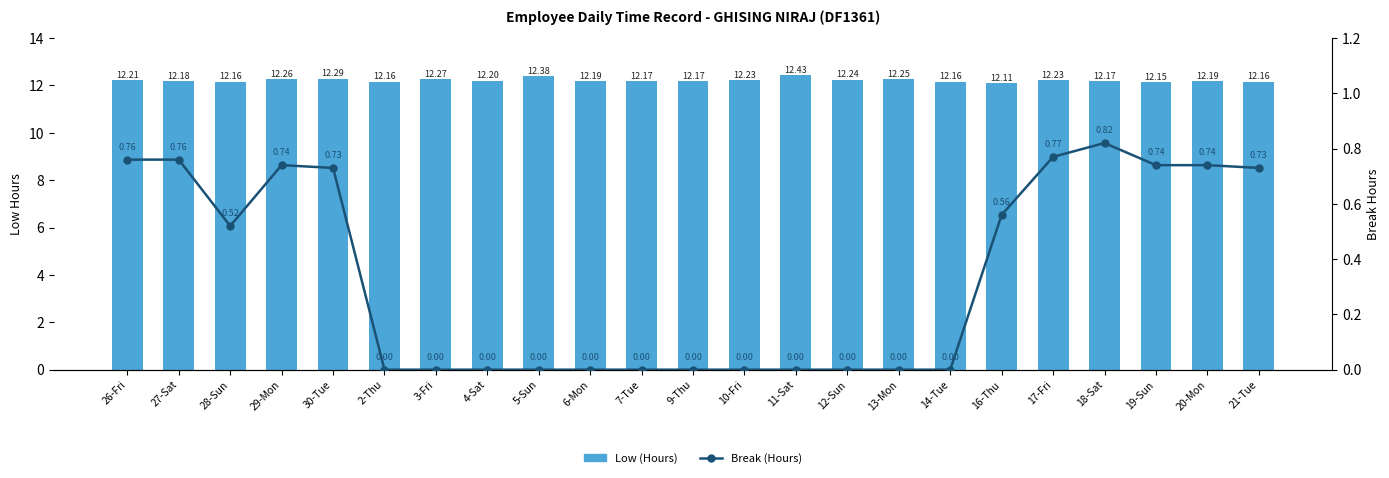

Reading left to right, transcribe all the data shown in this chart.

Low (Hours): 26-Fri=12.2	27-Sat=12.2	28-Sun=12.2	29-Mon=12.3	30-Tue=12.3	2-Thu=12.2	3-Fri=12.3	4-Sat=12.2	5-Sun=12.4	6-Mon=12.2	7-Tue=12.2	9-Thu=12.2	10-Fri=12.2	11-Sat=12.4	12-Sun=12.2	13-Mon=12.2	14-Tue=12.2	16-Thu=12.1	17-Fri=12.2	18-Sat=12.2	19-Sun=12.2	20-Mon=12.2	21-Tue=12.2
Break (Hours): 26-Fri=0.8	27-Sat=0.8	28-Sun=0.5	29-Mon=0.7	30-Tue=0.7	2-Thu=0.0	3-Fri=0.0	4-Sat=0.0	5-Sun=0.0	6-Mon=0.0	7-Tue=0.0	9-Thu=0.0	10-Fri=0.0	11-Sat=0.0	12-Sun=0.0	13-Mon=0.0	14-Tue=0.0	16-Thu=0.6	17-Fri=0.8	18-Sat=0.8	19-Sun=0.7	20-Mon=0.7	21-Tue=0.7